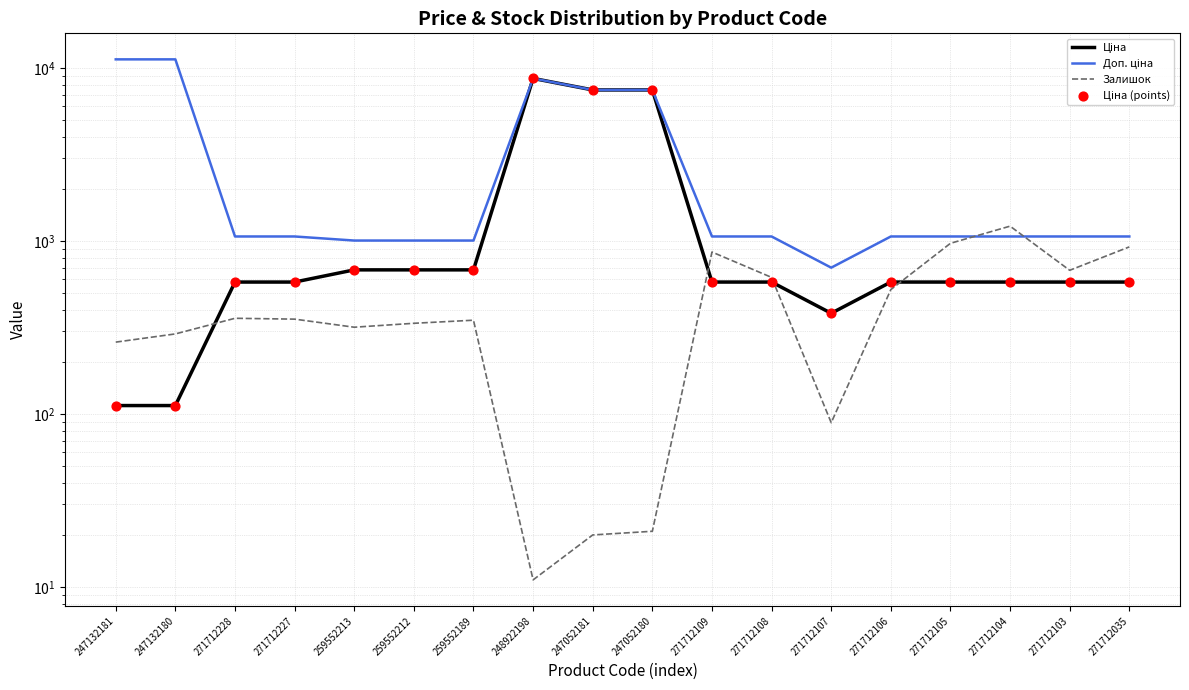

Which series has the largest Y range (max minus min)?

Доп. ціна